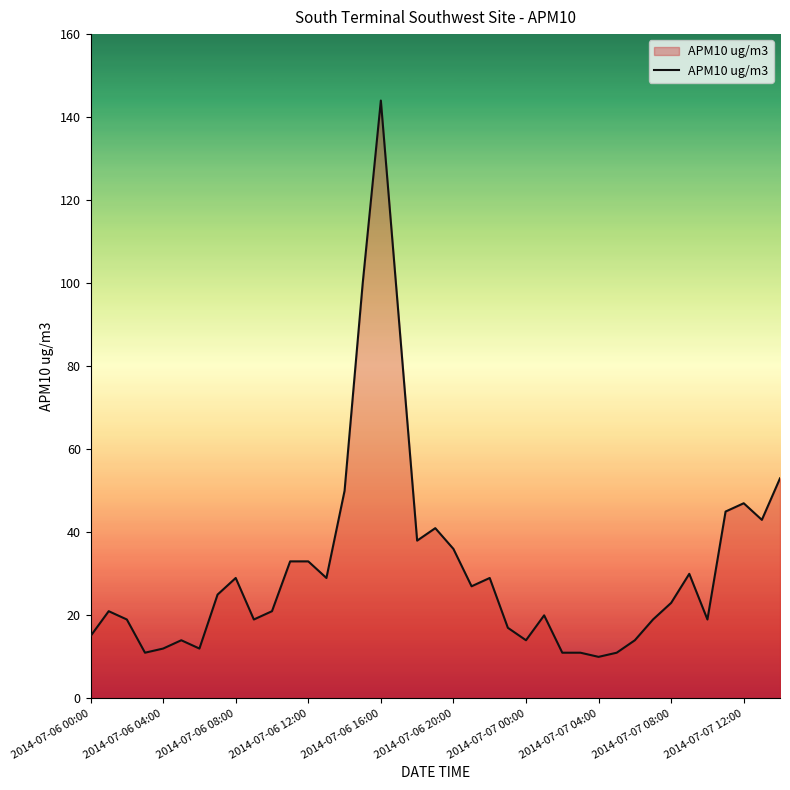

Reading left to right, transcribe all the data shown in this chart.

15	21	19	11	12	14	12	25	29	19	21	33	33	29	50	100	144	91	38	41	36	27	29	17	14	20	11	11	10	11	14	19	23	30	19	45	47	43	53